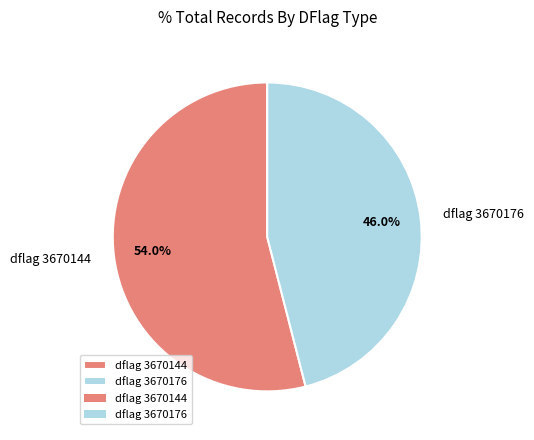

Which slice represents more than half of the pie?

dflag 3670144